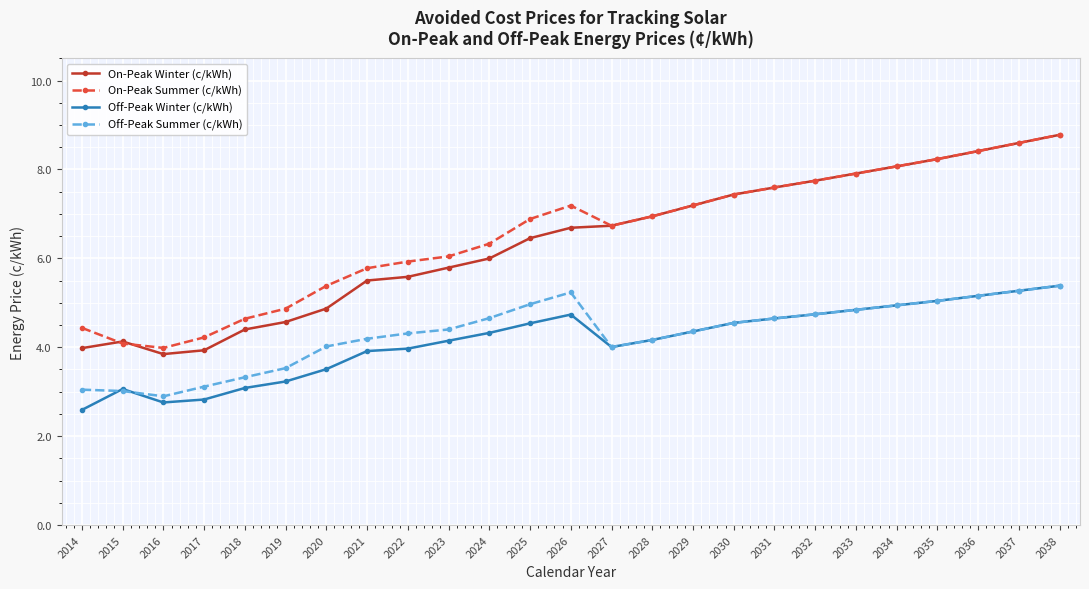

True or false: On-Peak Winter (c/kWh) and Off-Peak Winter (c/kWh) cross at least once.

False